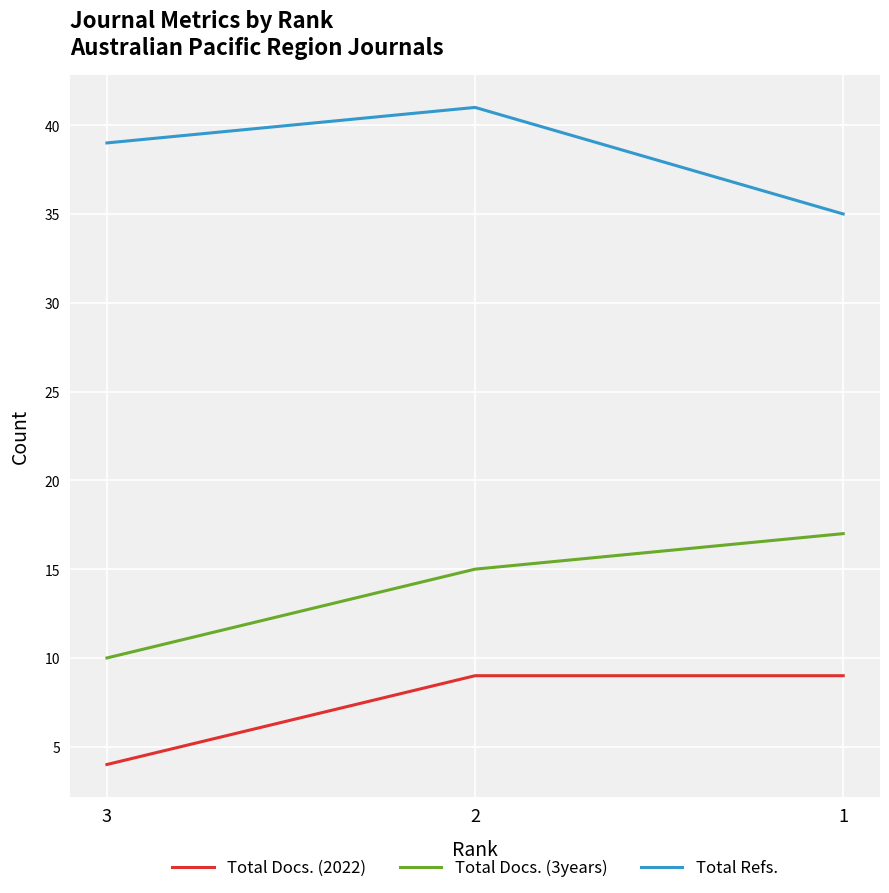

Which series changed the most between 2 and 1?

Total Refs.